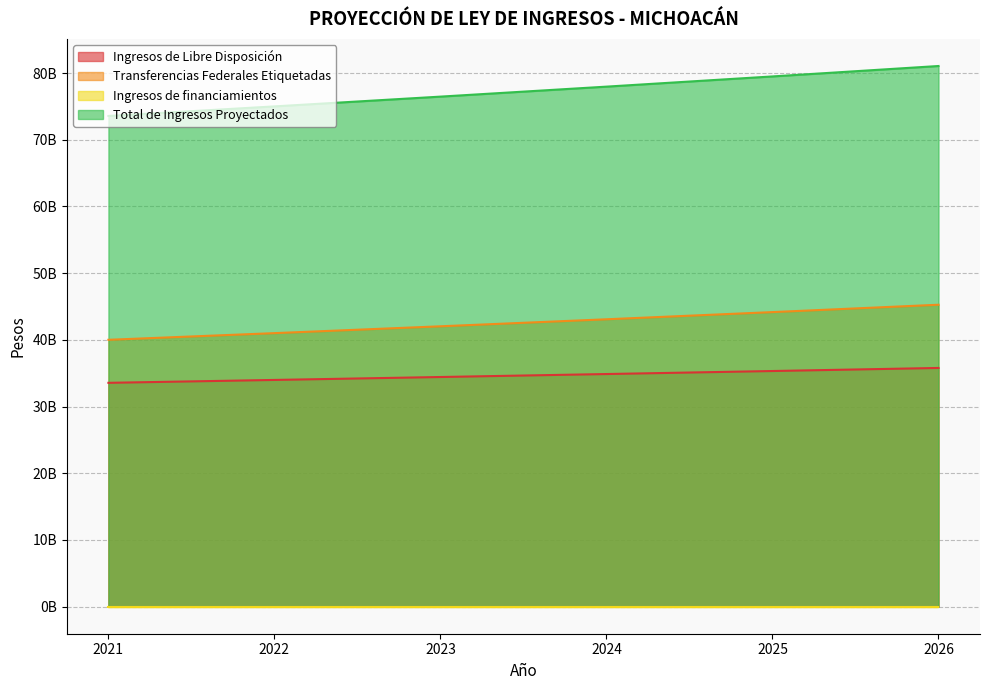

What is the average value of the Ingresos de Libre Disposición series?

34663584980